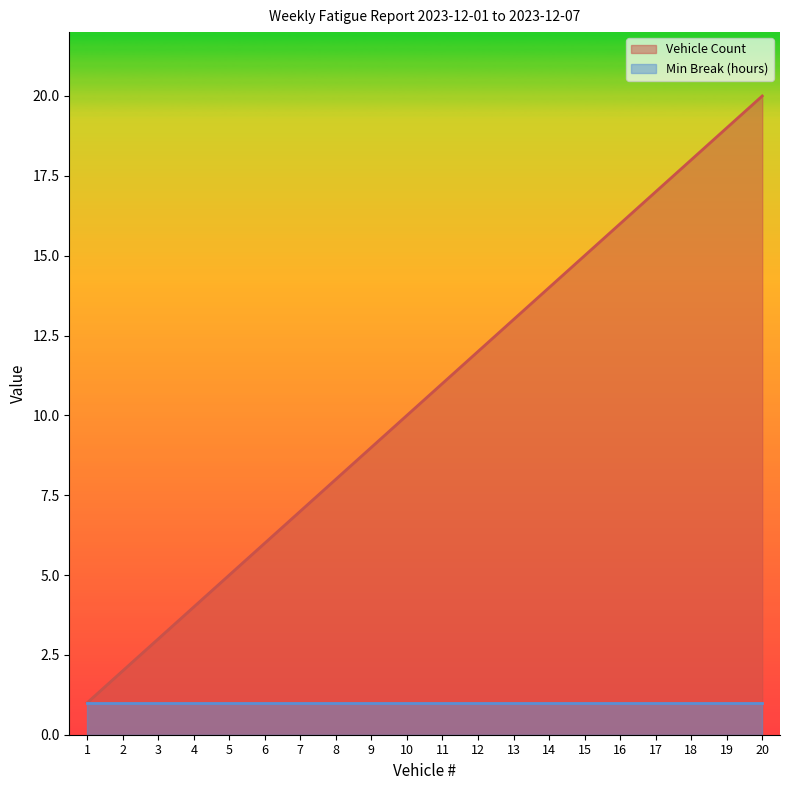

At which label does the data first exceed 11?

12